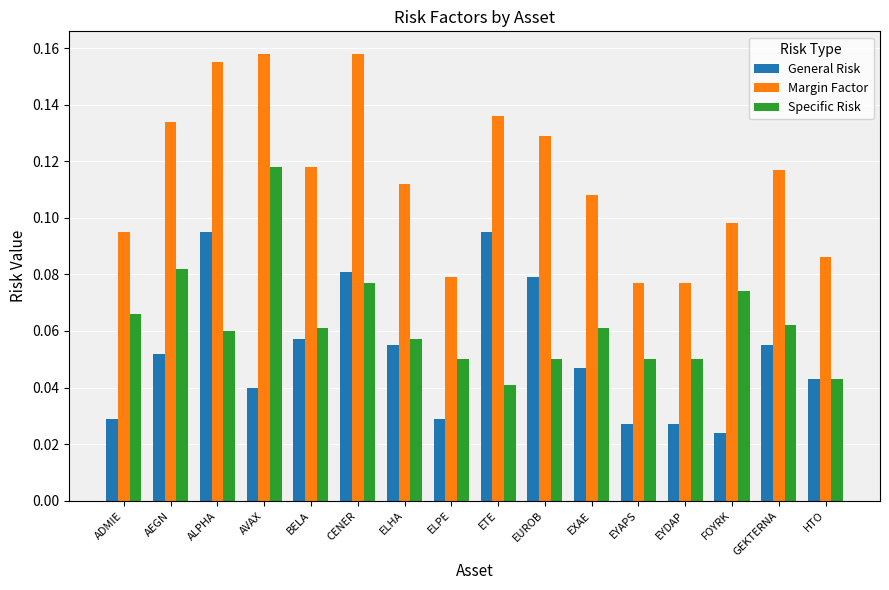

How many categories are shown in the chart?

16